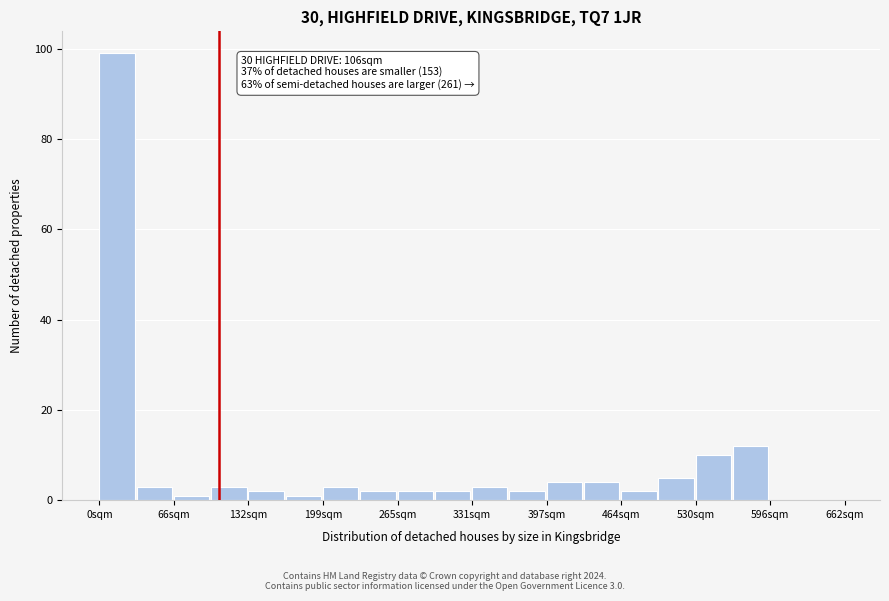

Around what value on the x-axis is the tallest bar? Give the approximate position of its centre, as read against the axis.

20